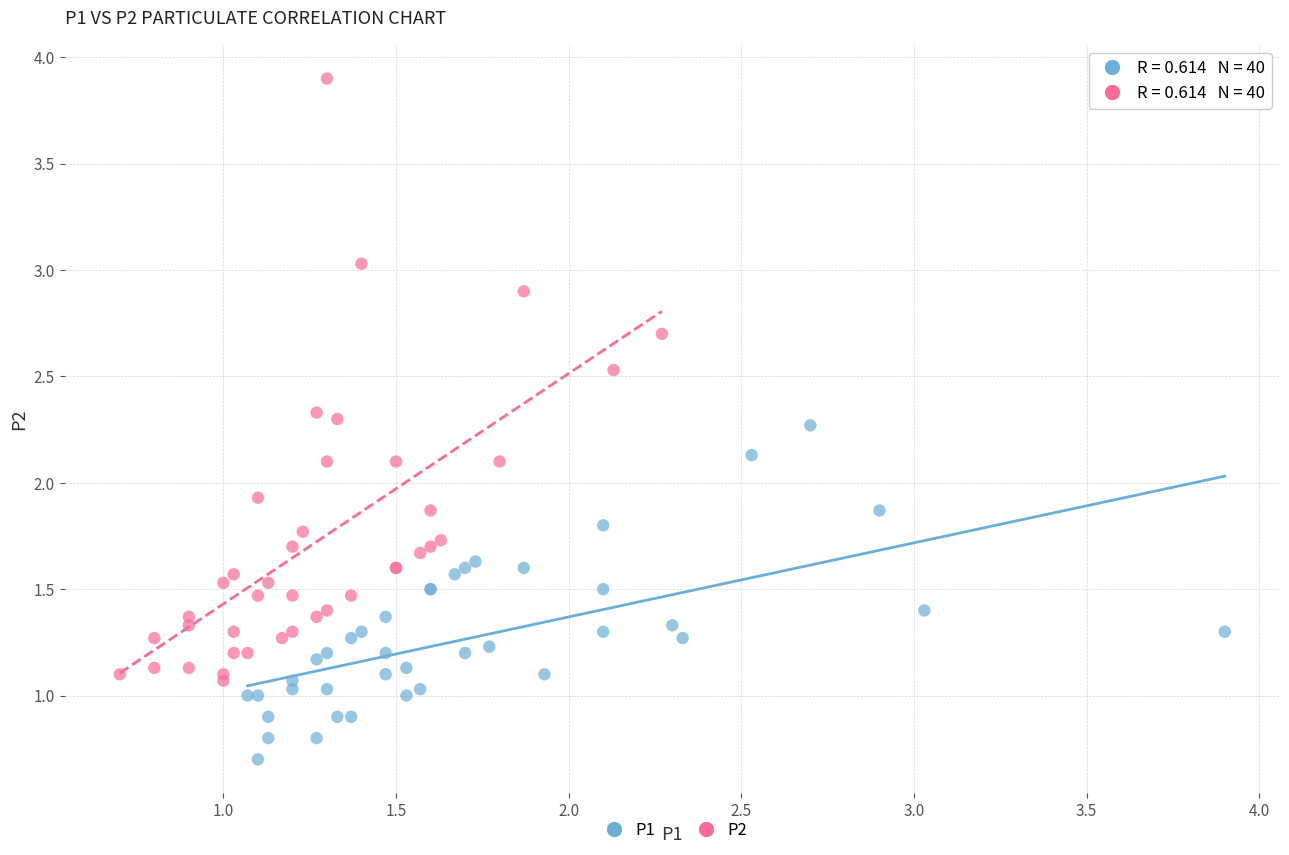

Which series contains the highest Y value?

P2